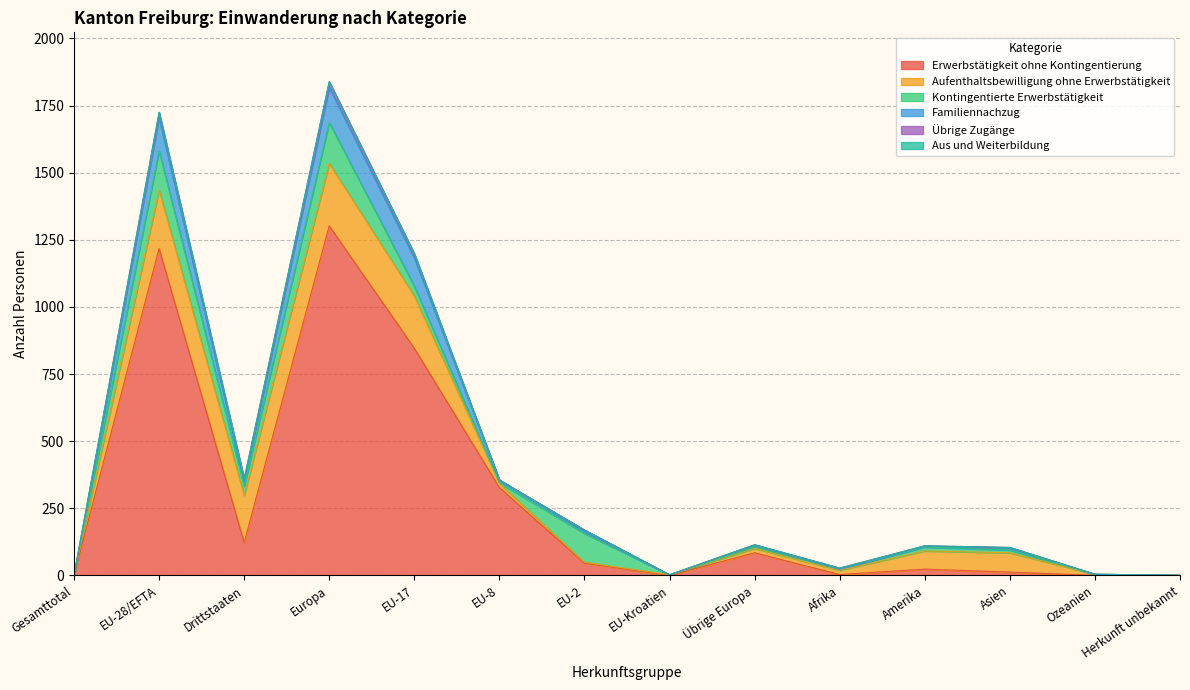

At which label is Erwerbstätigkeit ohne Kontingentierung closest to 651?

EU-17